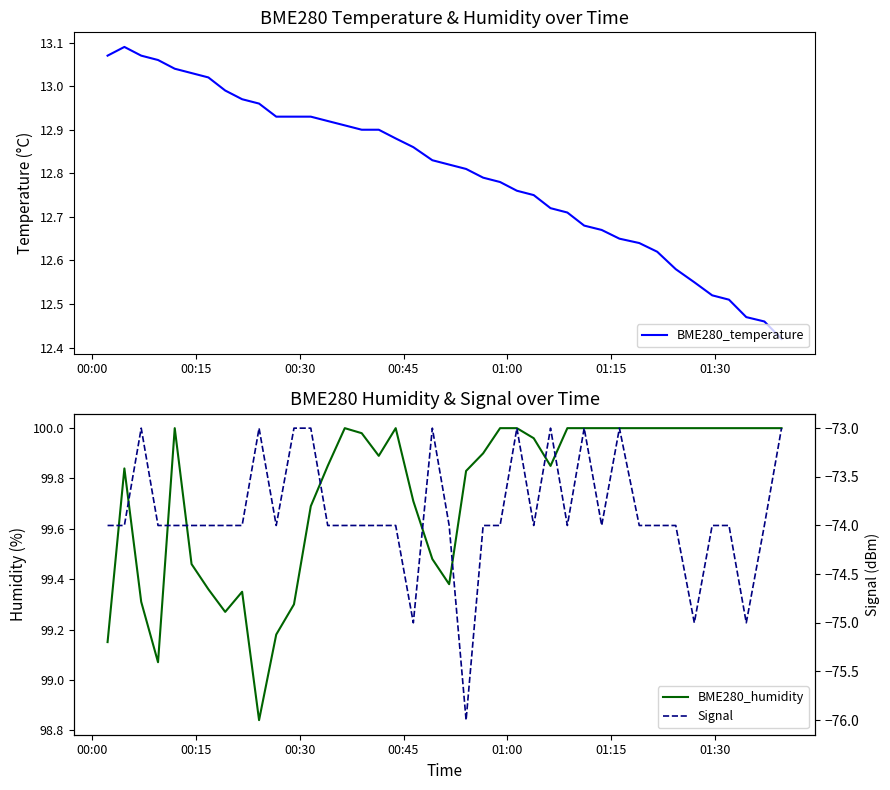

True or false: BME280_humidity has a value of 39.8 at 7.

False